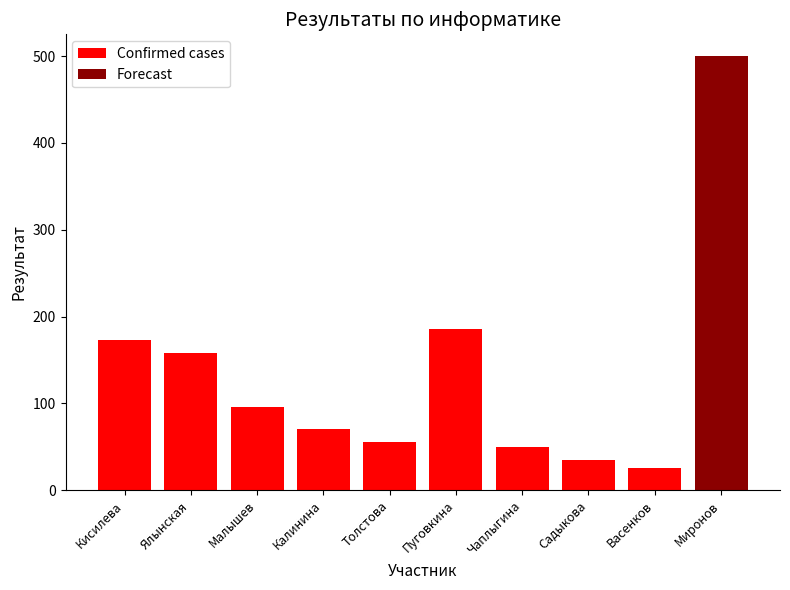

The chart shows a value of 47 at Малышев. True or false?

False